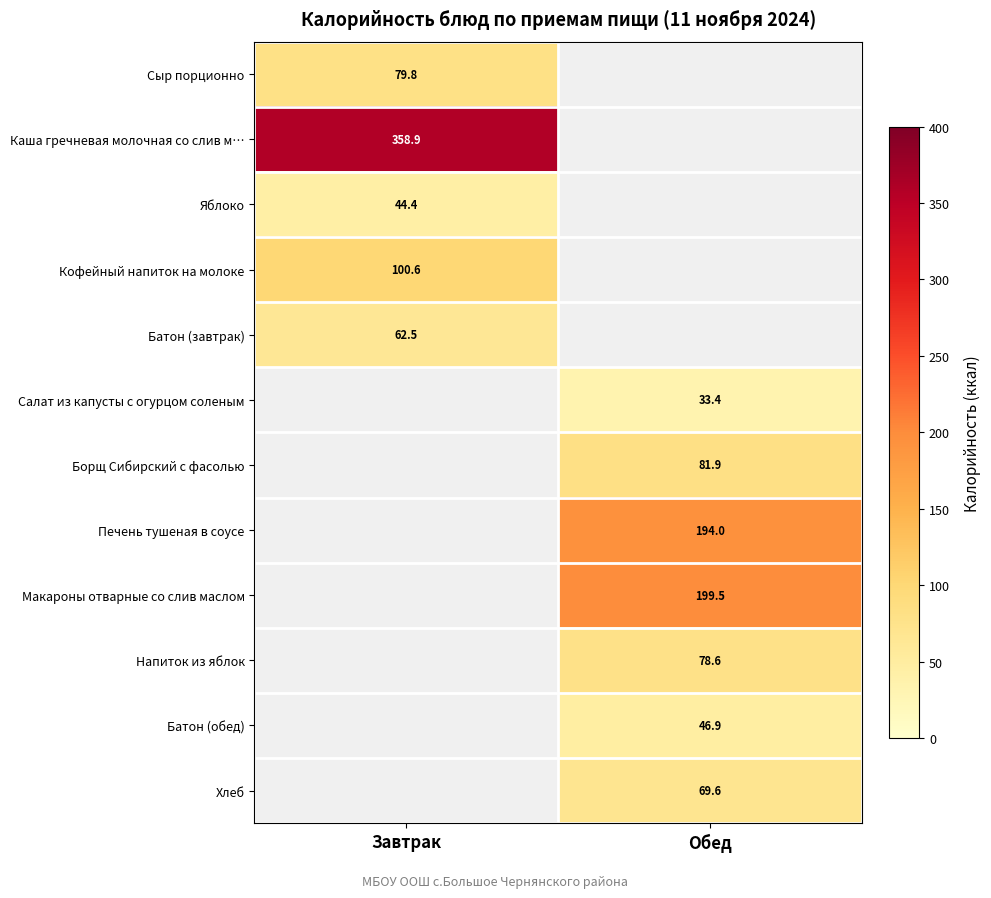

Is the value of Яблоко at Завтрак greater than the value of Батон (завтрак) at Завтрак?

No